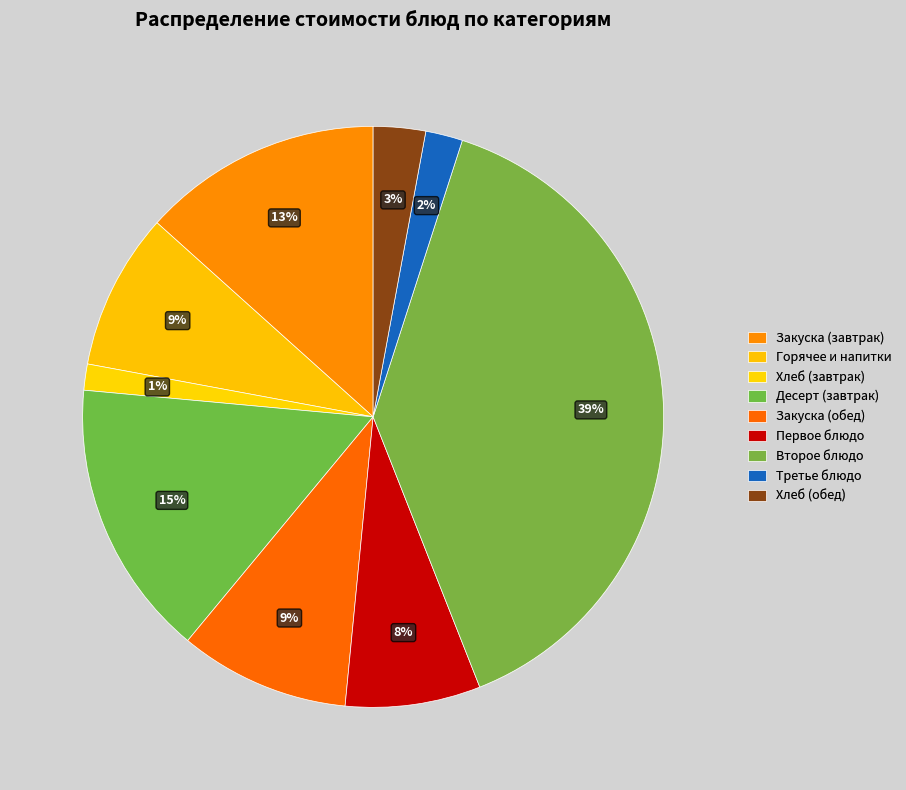

To the nearest percent, what is the difference between the largest and smallest slice percentages?

38%